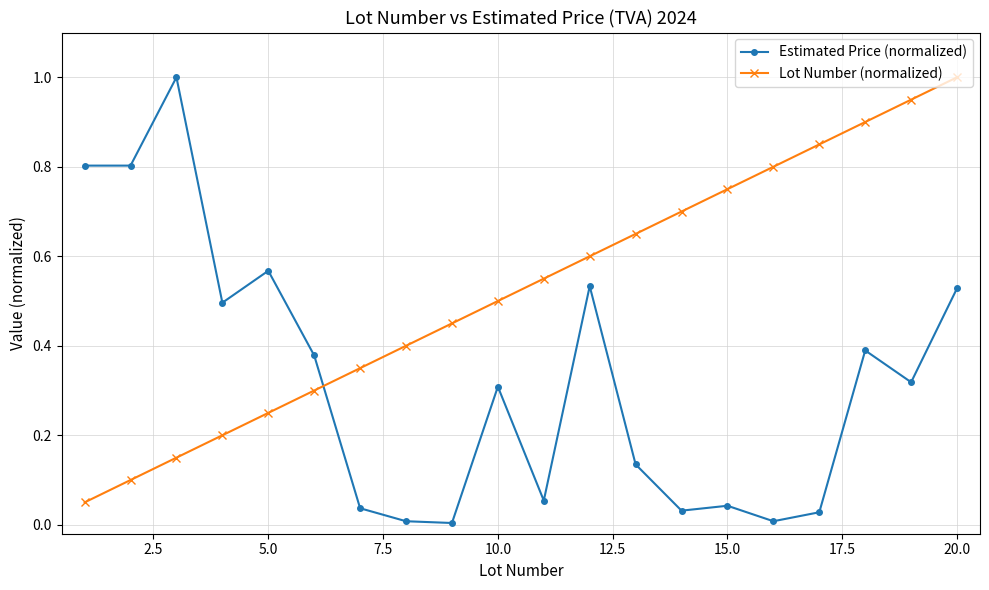

Rank the series by their average value, from highest to lowest.

Lot Number (normalized), Estimated Price (normalized)